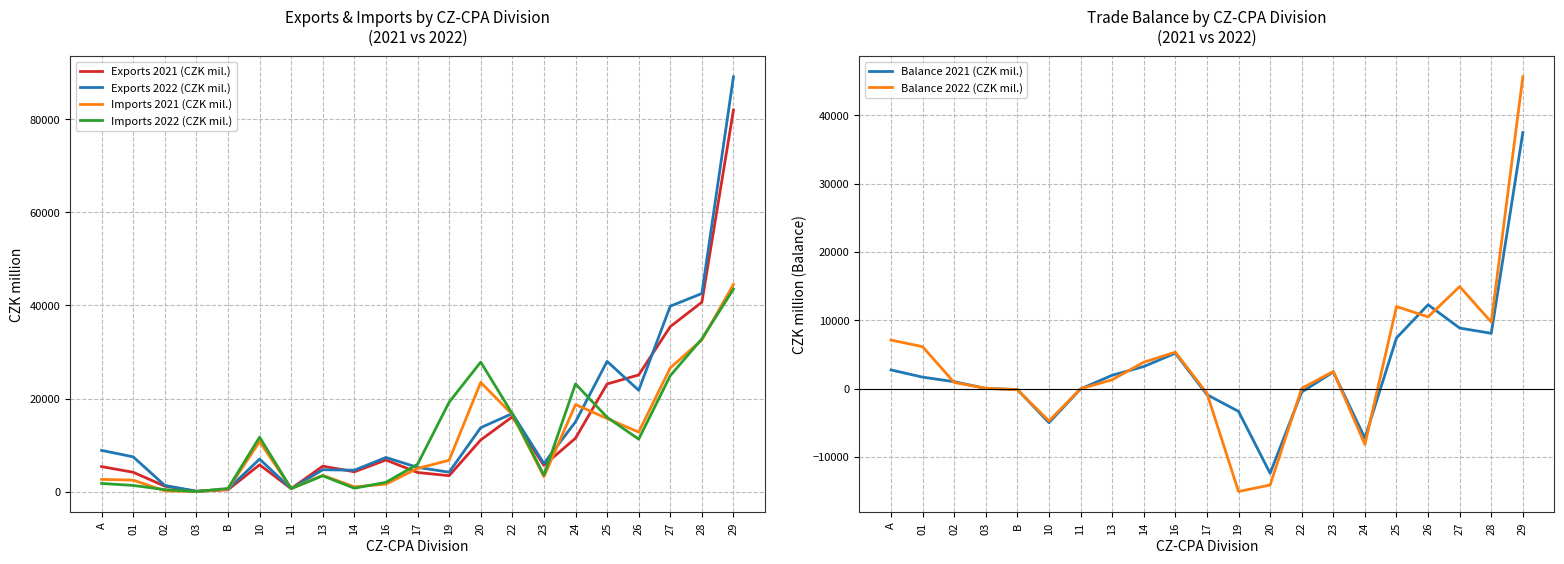

What position from the left is 19?

12